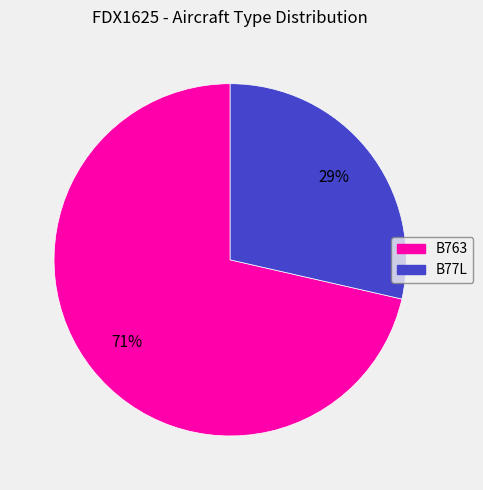

Which has a higher value, B77L or B763?

B763